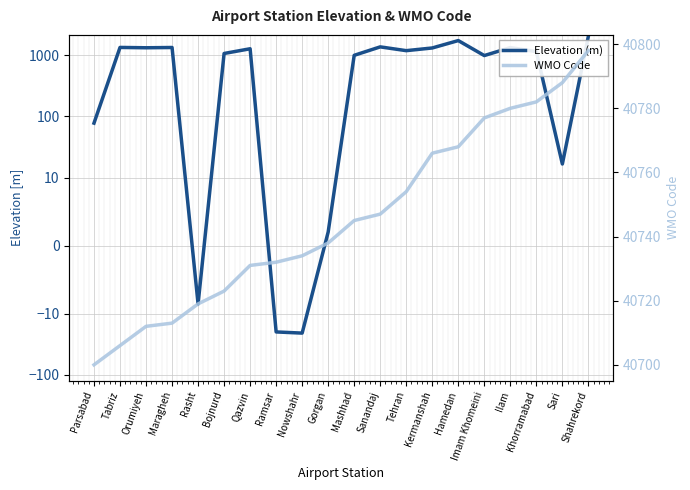

True or false: WMO Code has more than 1 interior local peaks.

False